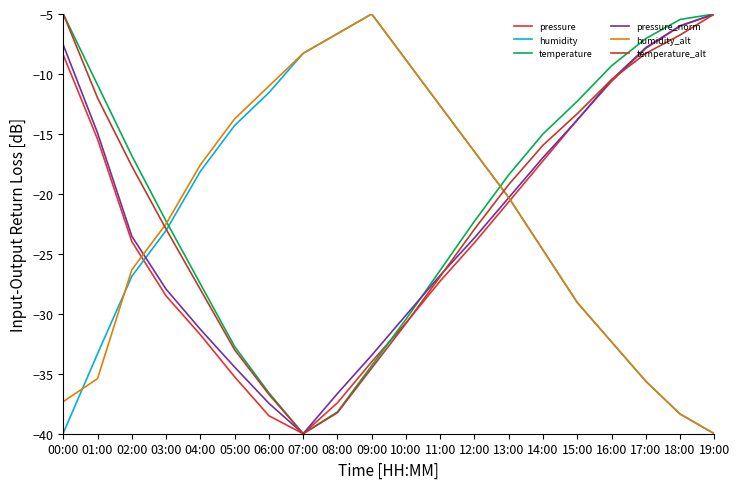

Reading left to right, extract all data points from this chart.

pressure: -8.4	-15.4	-24.0	-28.5	-31.7	-35.3	-38.5	-40.0	-37.4	-34.0	-30.8	-27.3	-24.1	-20.7	-17.2	-13.8	-10.6	-7.9	-6.0	-5.0
humidity: -39.9	-33.3	-26.9	-23.0	-18.1	-14.3	-11.6	-8.3	-6.6	-5.0	-8.8	-12.7	-16.5	-20.3	-24.7	-29.1	-32.3	-35.6	-38.4	-40.0
temperature: -5.0	-10.9	-16.8	-22.3	-27.5	-32.7	-36.6	-40.0	-38.2	-34.3	-30.5	-26.4	-22.3	-18.4	-15.0	-12.3	-9.3	-7.0	-5.5	-5.0
pressure_norm: -7.6	-14.9	-23.5	-27.9	-31.3	-34.4	-37.5	-40.0	-36.7	-33.5	-30.1	-26.8	-23.7	-20.3	-17.0	-13.8	-10.5	-7.8	-6.0	-5.0
humidity_alt: -37.3	-35.4	-26.3	-22.5	-17.6	-13.8	-11.0	-8.3	-6.6	-5.0	-8.8	-12.7	-16.5	-20.3	-24.7	-29.1	-32.3	-35.6	-38.4	-40.0
temperature_alt: -5.0	-12.0	-17.7	-22.9	-28.0	-33.0	-36.7	-40.0	-38.2	-34.5	-30.8	-26.9	-22.9	-19.2	-15.9	-13.3	-10.5	-8.3	-6.8	-5.0